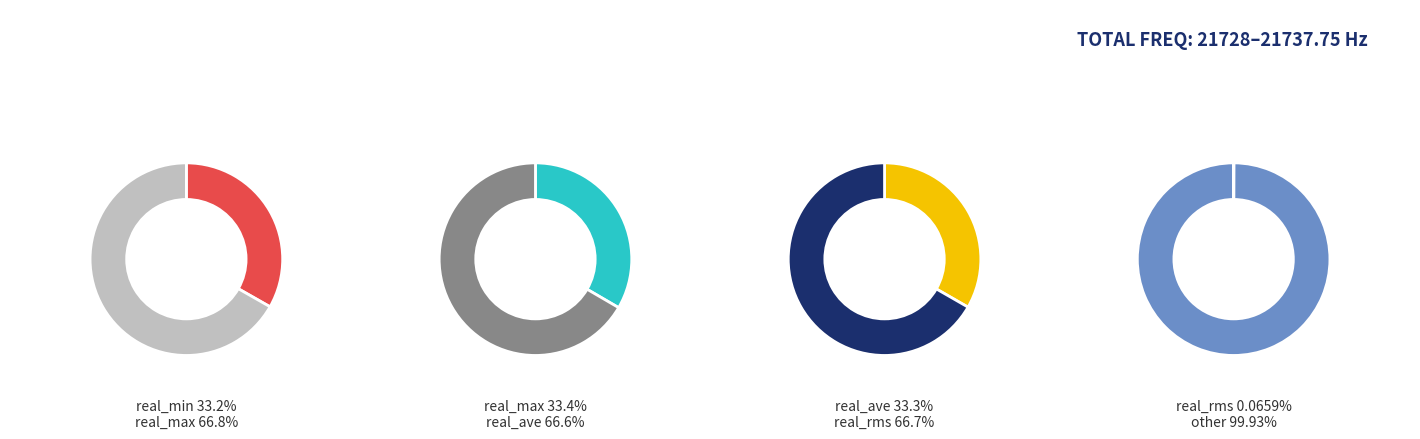

Which series has the widest spread of values?

real_max